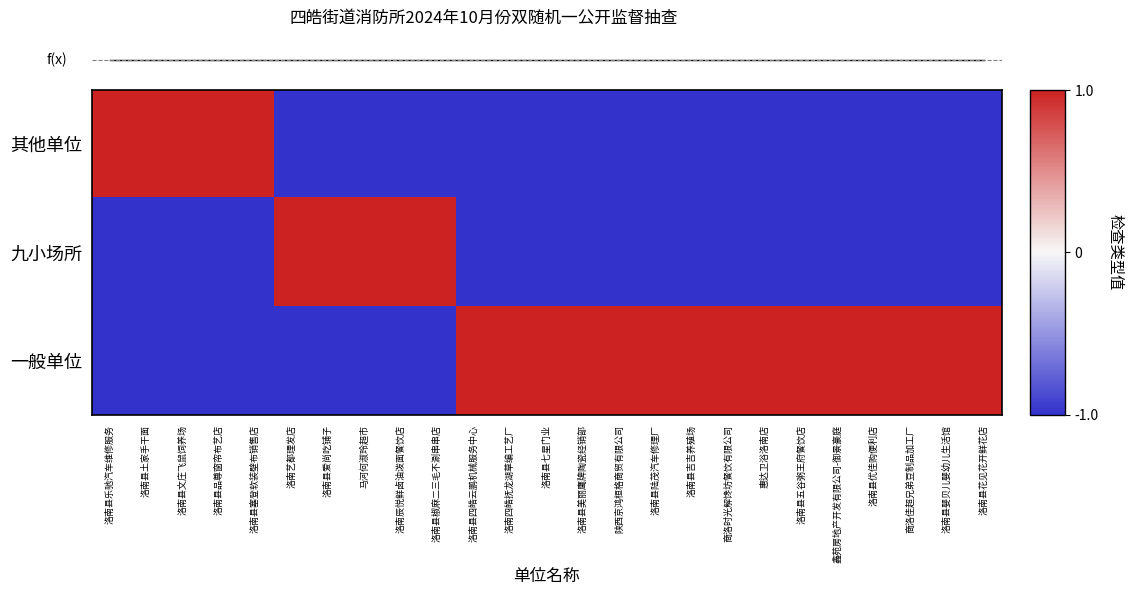

What is the spread (max minus min) of values at 洛南县婴贝儿婴幼儿生活馆?

2